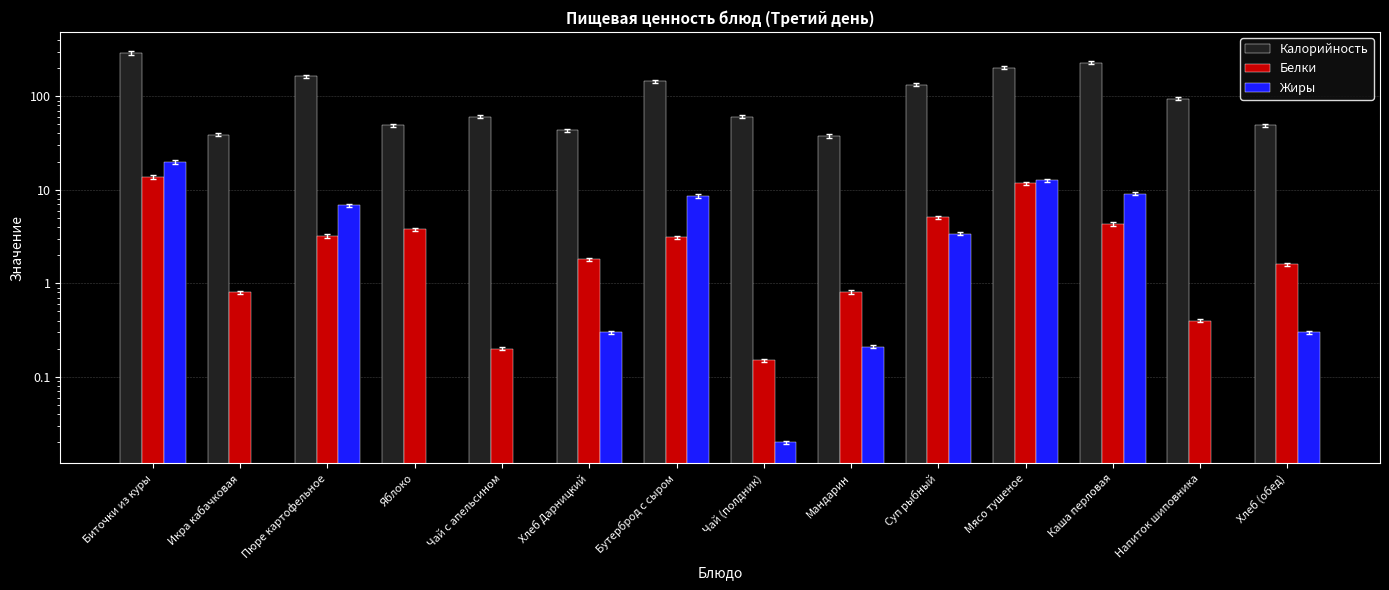

How many data points in Жиры are above 0?

10